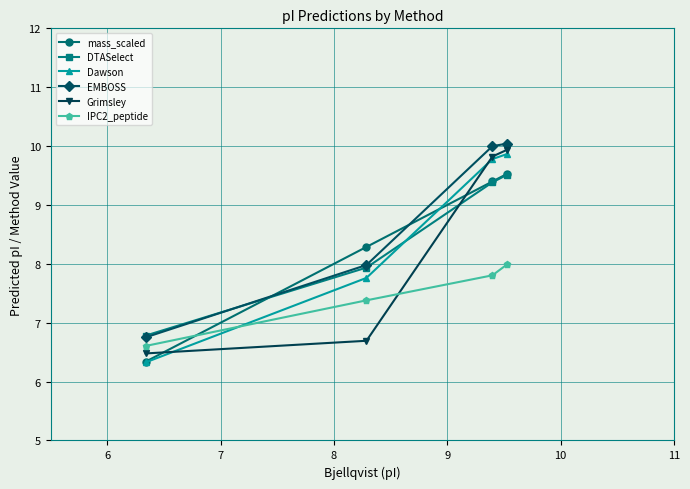

Which series has the largest range (max minus min)?

Dawson